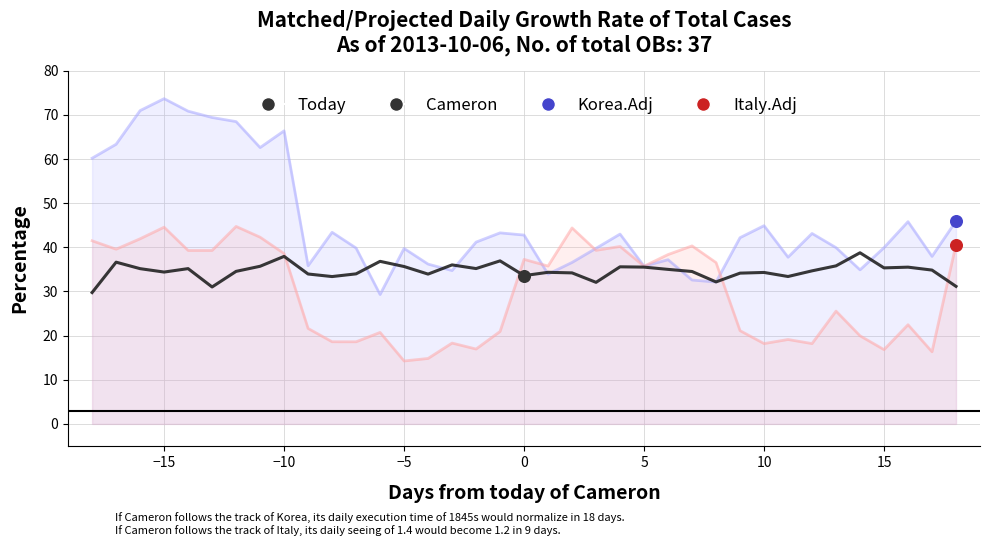

Which series contains the lowest Y value?

Italy.Adj